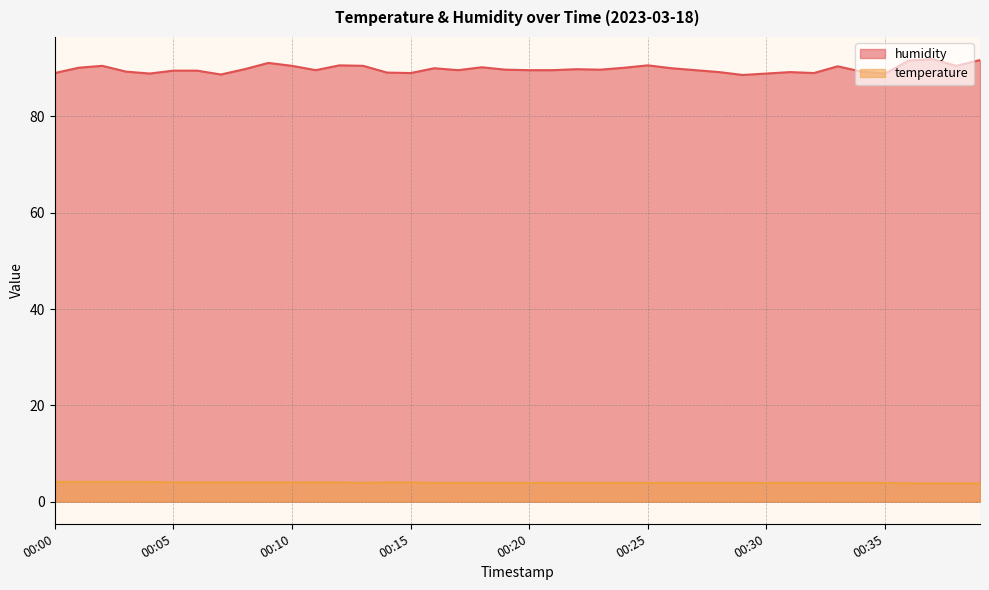

The temperature series shows 3.9 at 00:32. True or false?

True